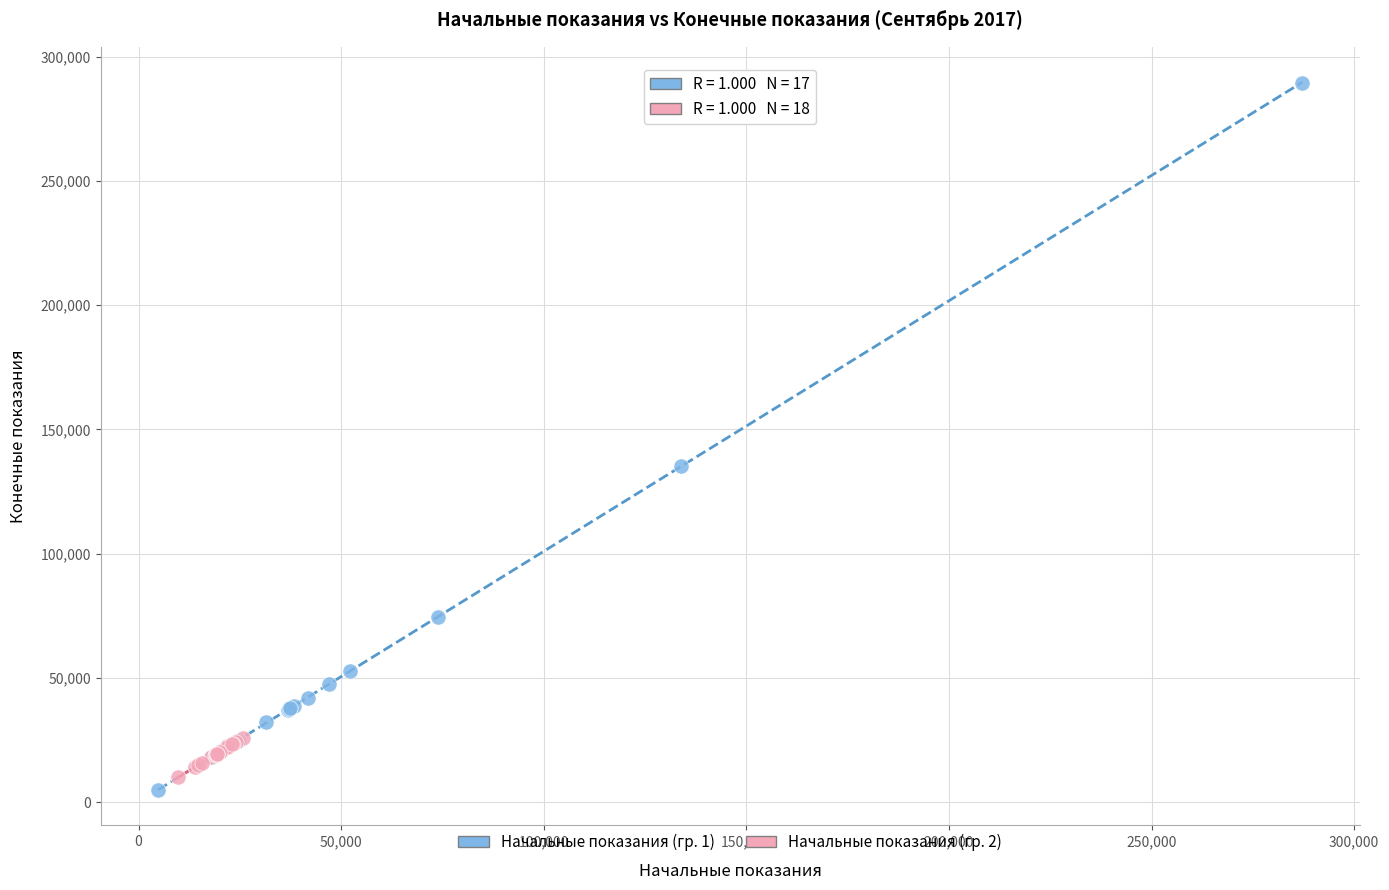

Which series has the largest Y range (max minus min)?

Начальные показания (гр. 1)